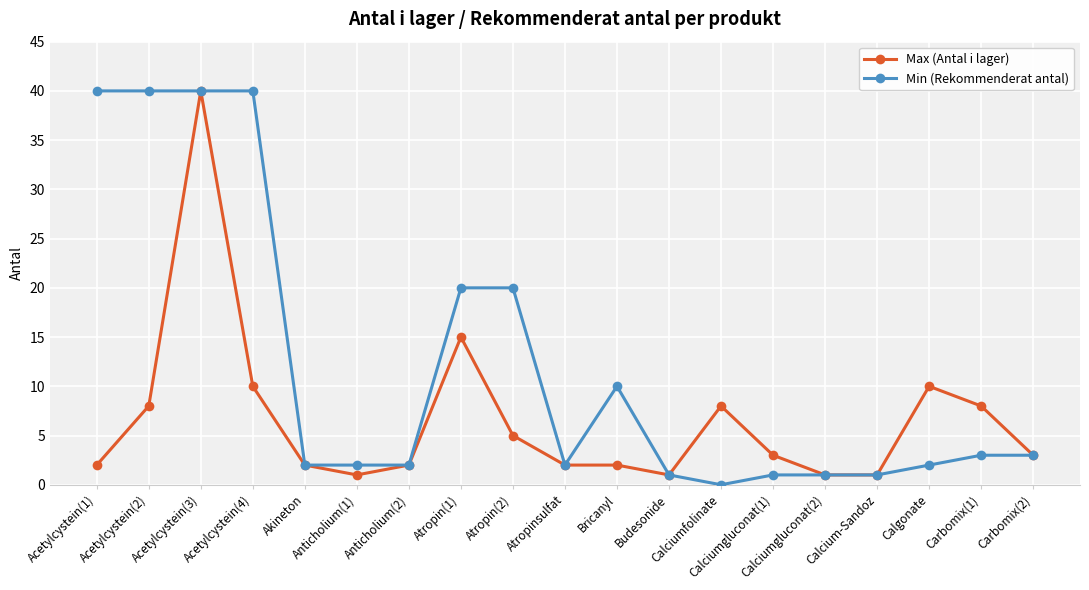

What is the maximum value for Min (Rekommenderat antal)?

40